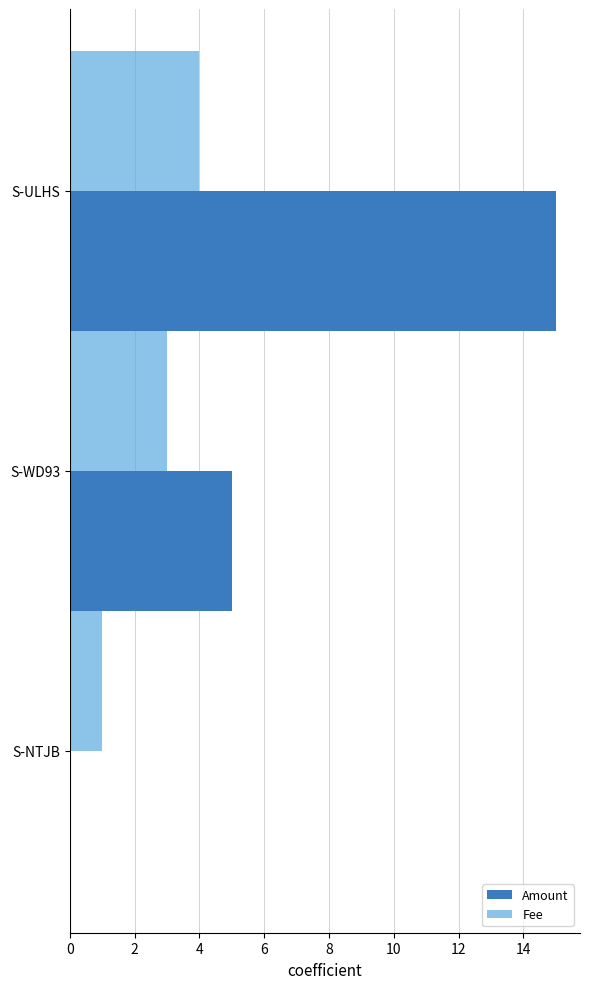

True or false: Fee has a value of 1 at S-NTJB.

True